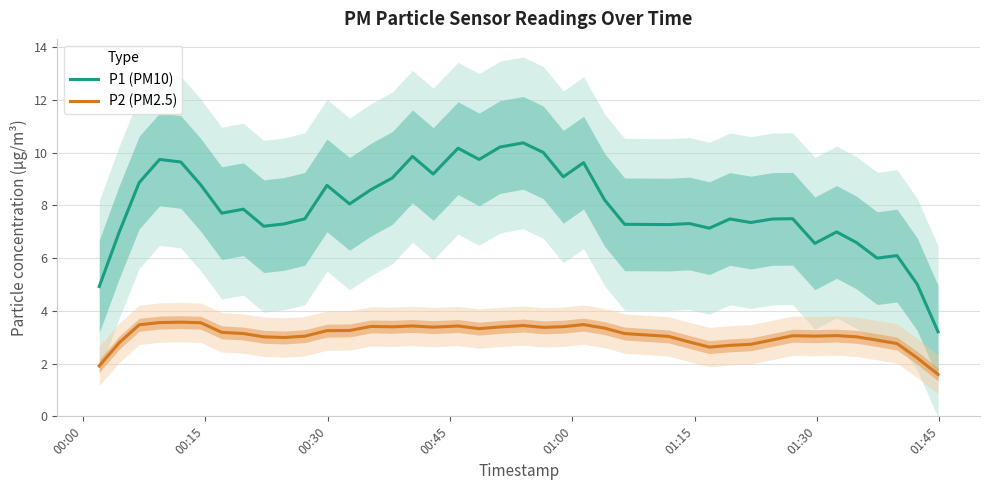

What is the maximum value for P1 (PM10)?

10.4